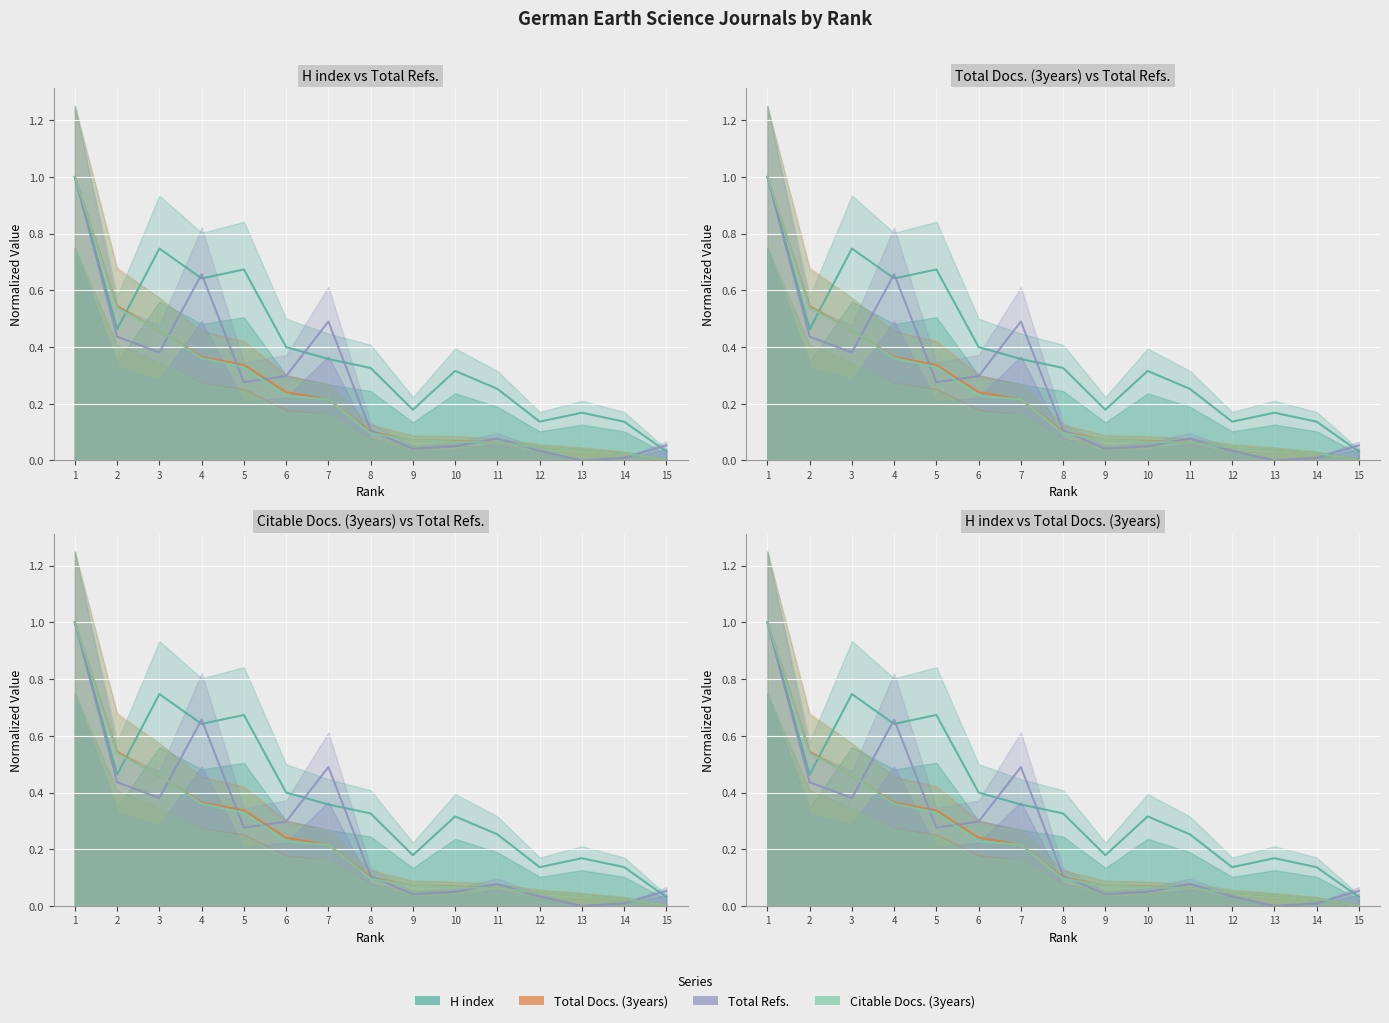

What is the difference between the maximum and minimum values in the Citable Docs. (3years) series?

1.0